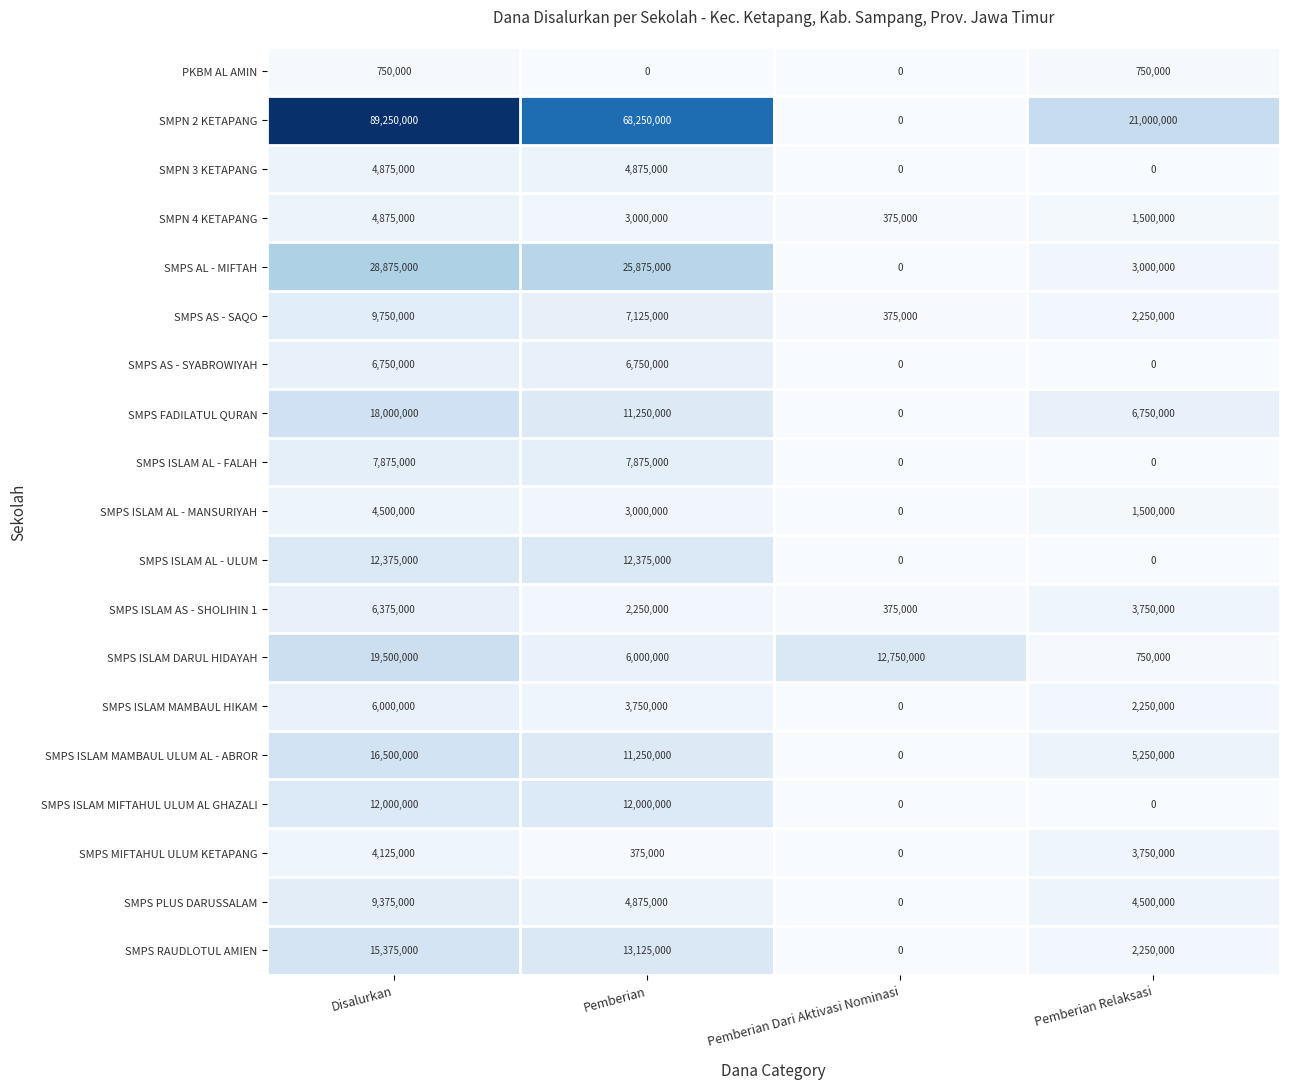

What is the lowest value of the SMPS AS - SAQO series?

375000